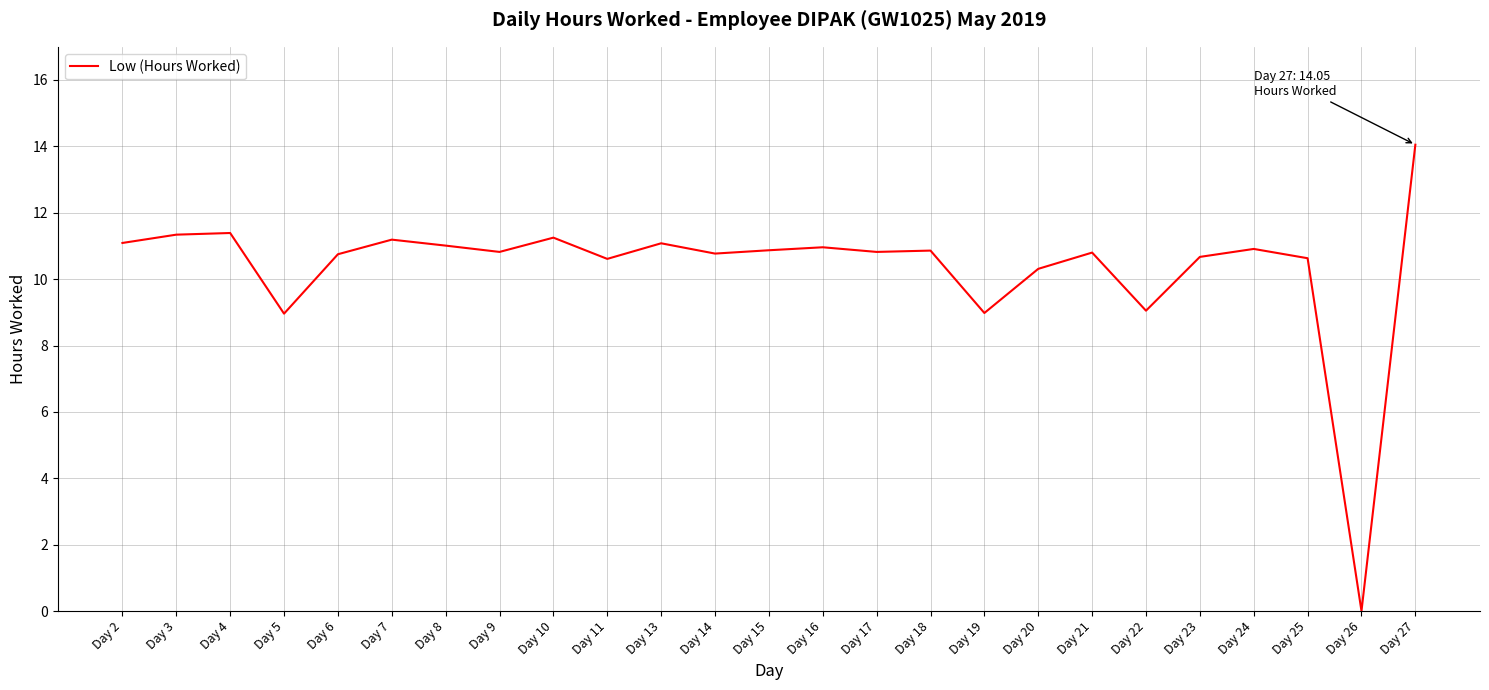

What is the ratio of the value at Day 5 to the value at Day 19?

1.0